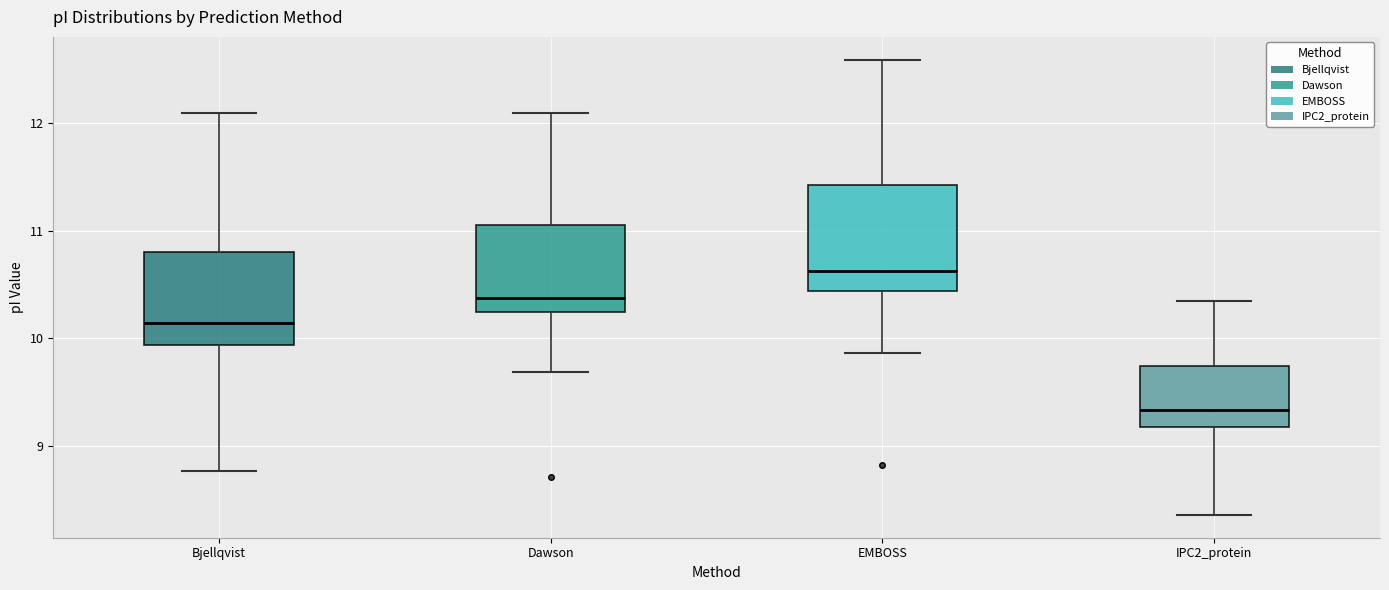

Reading left to right, read every box against the y-axis: the position of its median line, the range the box covers, and the ends of its whiskers. The values are not printed on the chart, so give them approximately, as read against the axis.

Bjellqvist: median 10.1, box 9.9 to 10.8, whiskers 8.8 to 12.1
Dawson: median 10.4, box 10.2 to 11.1, whiskers 9.7 to 12.1
EMBOSS: median 10.6, box 10.4 to 11.4, whiskers 9.9 to 12.6
IPC2_protein: median 9.3, box 9.2 to 9.7, whiskers 8.4 to 10.4